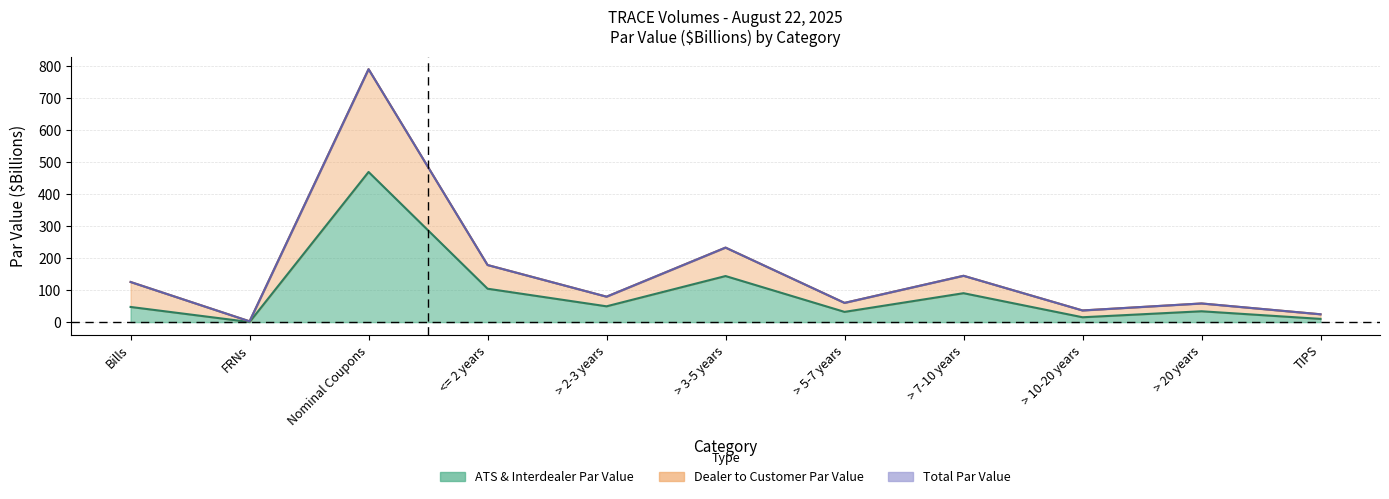

Reading left to right, what are all the values shown in this chart?

ATS & Interdealer Par Value: 47.4	0.3	469.3	104.4	49.4	144.0	32.0	90.4	15.2	33.9	10.1
Dealer to Customer Par Value: 125.4	2.5	790.6	178.5	79.5	232.9	60.1	144.8	36.5	58.3	24.5
Total Par Value: 125.4	2.5	790.5	178.4	79.5	232.9	60.1	144.8	36.4	58.3	24.5